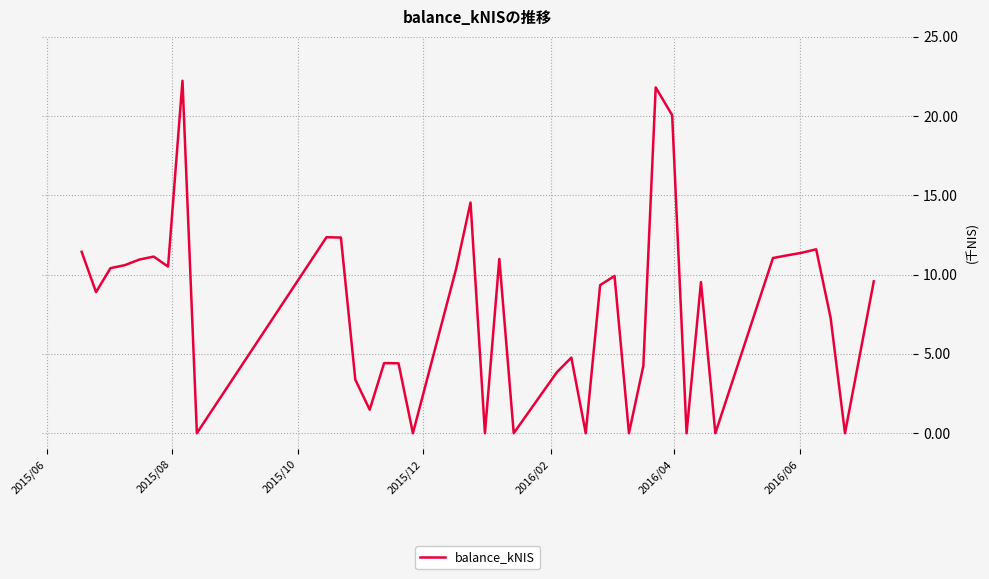

What is the maximum value shown in the chart?

22.2